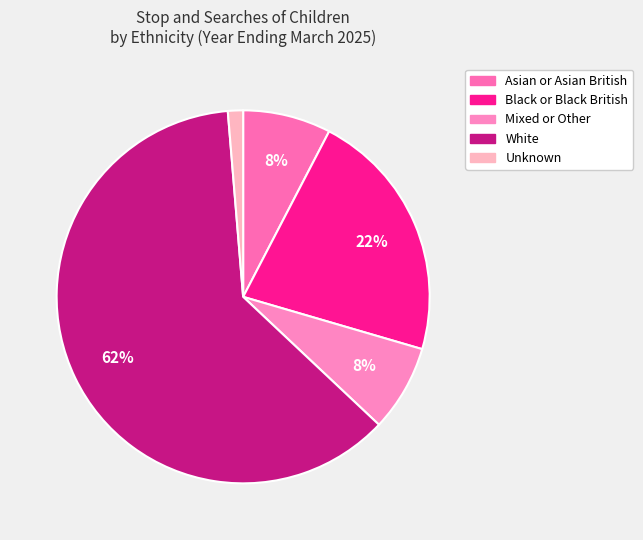

How many segments does this pie chart have?

5